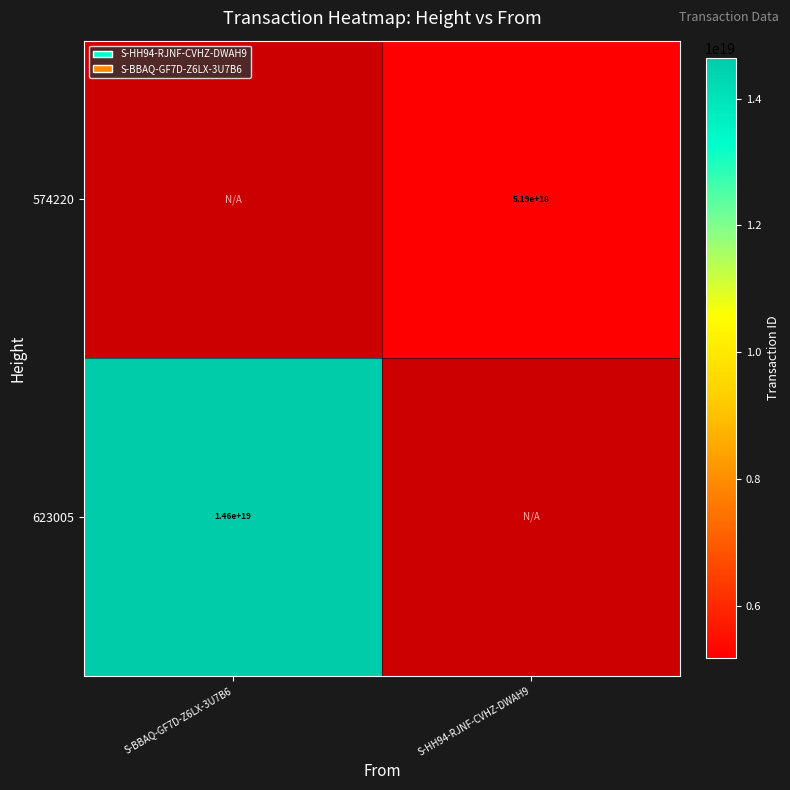

The value of 574220 at S-HH94-RJNF-CVHZ-DWAH9 is 7327622487059681280. True or false?

False